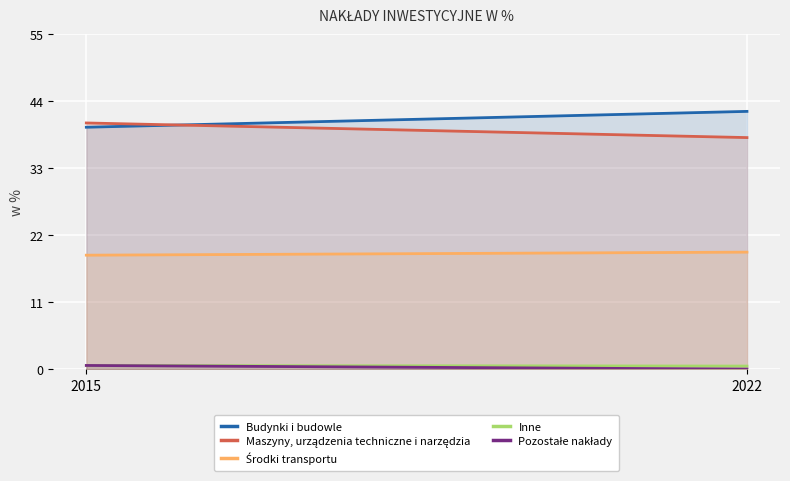

At which category is the sum across all series the highest?

2015